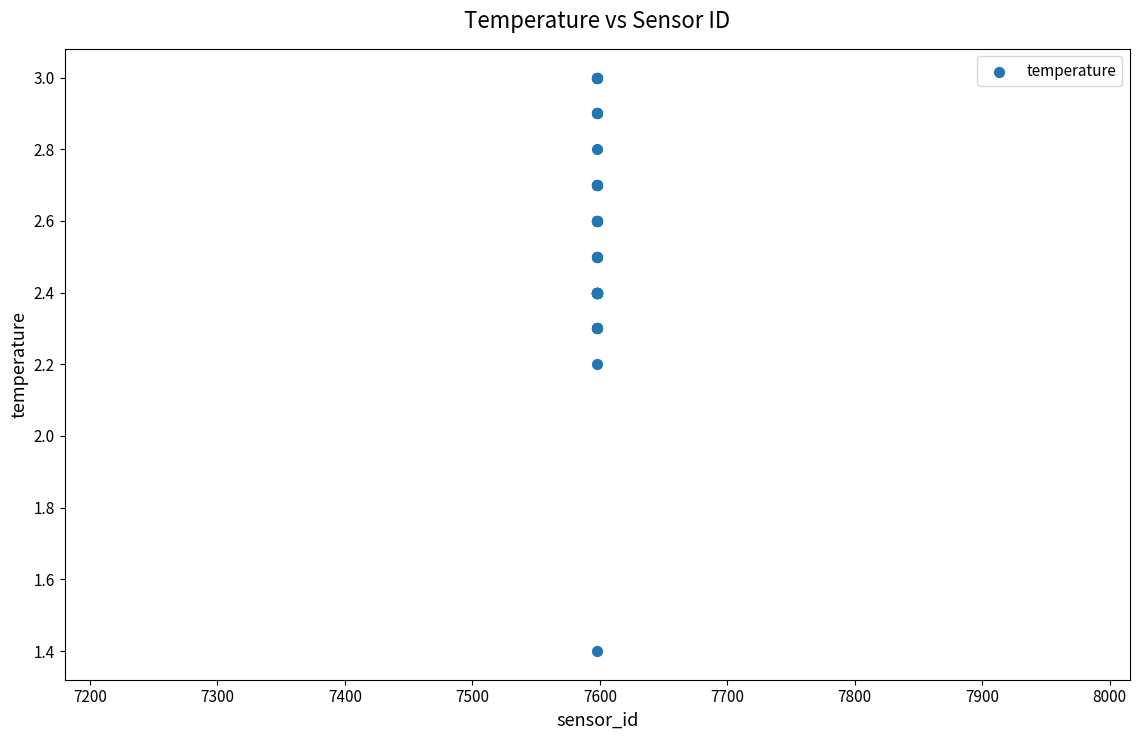

What Y value in the scatter plot is closest to 2?

2.2